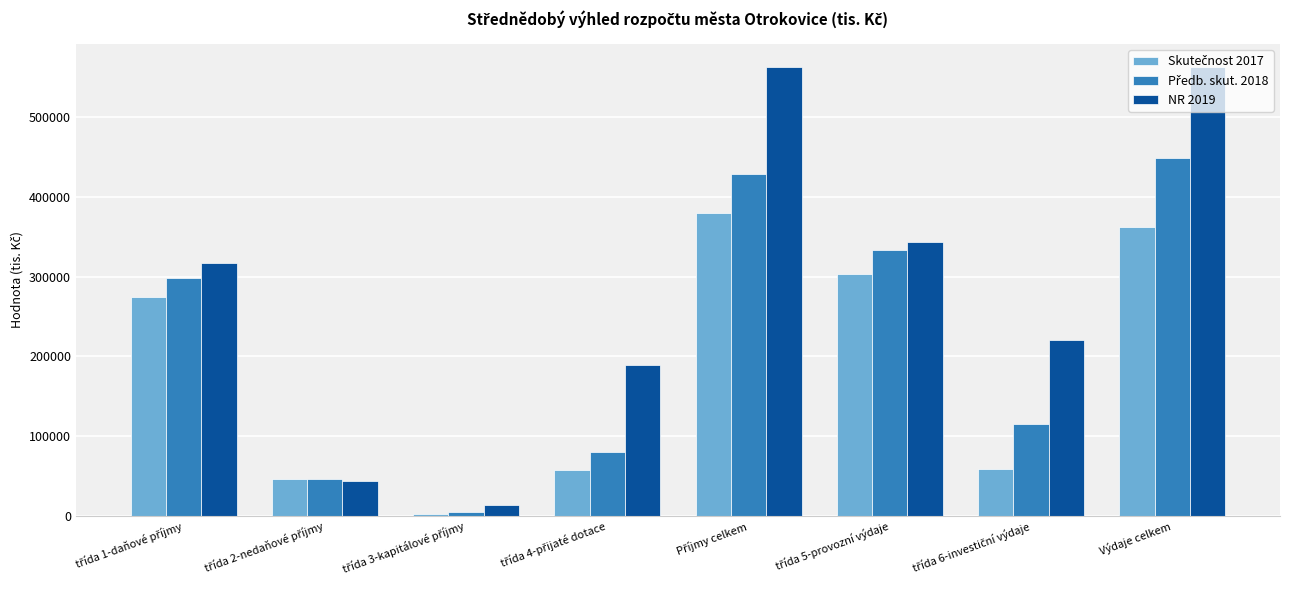

Which series has the largest range (max minus min)?

NR 2019